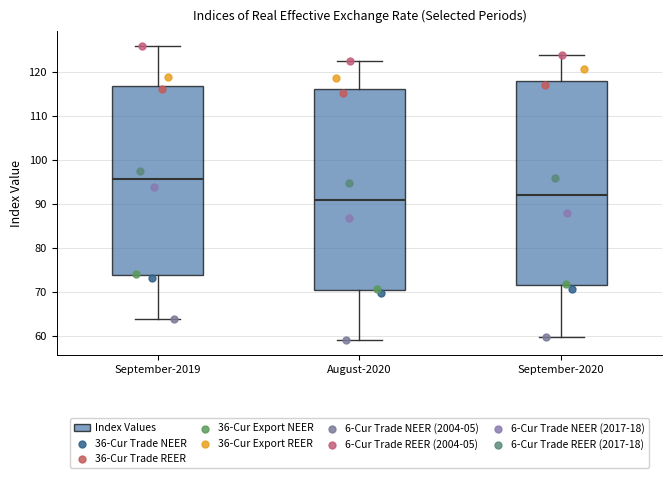

Reading left to right, read every box against the y-axis: the position of its median line, the range the box covers, and the ends of its whiskers. The values are not printed on the chart, so give them approximately, as read against the axis.

September-2019: median 96, box 74 to 117, whiskers 64 to 126
August-2020: median 91, box 71 to 116, whiskers 59 to 123
September-2020: median 92, box 72 to 118, whiskers 60 to 124